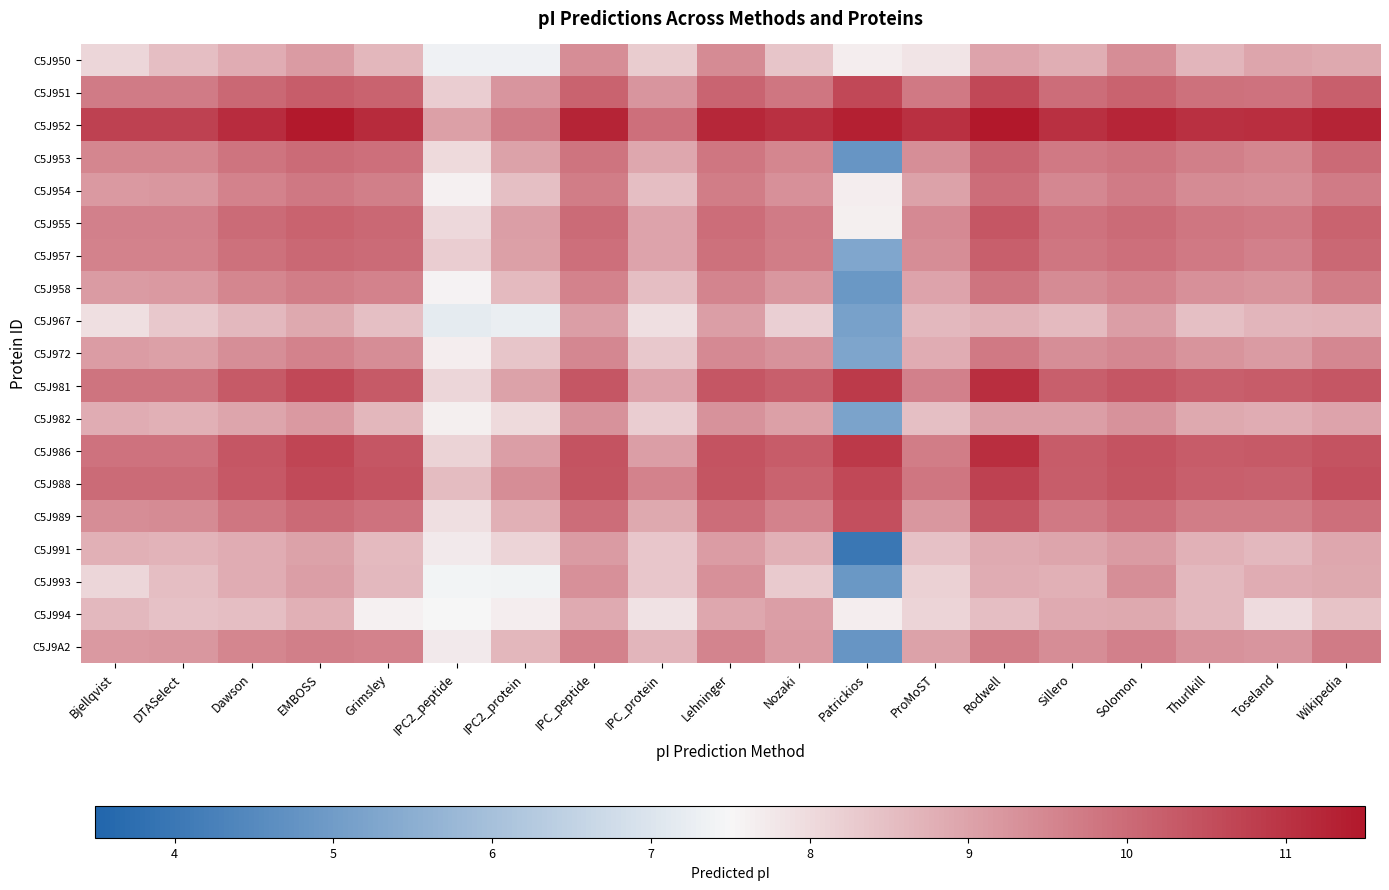

Reading right to left, list all the values displayed in this chart.

C5J950: Wikipedia=8.9	Toseland=8.9	Thurlkill=8.7	Solomon=9.4	Sillero=8.8	Rodwell=9.0	ProMoST=7.8	Patrickios=7.7	Nozaki=8.4	Lehninger=9.4	IPC_protein=8.3	IPC_peptide=9.4	IPC2_protein=7.4	IPC2_peptide=7.4	Grimsley=8.6	EMBOSS=9.1	Dawson=8.8	DTASelect=8.5	Bjellqvist=8.1
C5J951: Wikipedia=10.2	Toseland=9.9	Thurlkill=9.9	Solomon=10.1	Sillero=10.0	Rodwell=10.6	ProMoST=9.7	Patrickios=10.6	Nozaki=9.8	Lehninger=10.1	IPC_protein=9.2	IPC_peptide=10.1	IPC2_protein=9.2	IPC2_peptide=8.2	Grimsley=10.1	EMBOSS=10.2	Dawson=10.1	DTASelect=9.7	Bjellqvist=9.7
C5J952: Wikipedia=11.3	Toseland=11.1	Thurlkill=11.0	Solomon=11.2	Sillero=11.0	Rodwell=11.6	ProMoST=11.1	Patrickios=11.3	Nozaki=11.0	Lehninger=11.2	IPC_protein=9.9	IPC_peptide=11.3	IPC2_protein=9.7	IPC2_peptide=9.0	Grimsley=11.1	EMBOSS=11.5	Dawson=11.1	DTASelect=10.7	Bjellqvist=10.7
C5J953: Wikipedia=10.0	Toseland=9.5	Thurlkill=9.6	Solomon=9.8	Sillero=9.7	Rodwell=10.1	ProMoST=9.4	Patrickios=4.8	Nozaki=9.5	Lehninger=9.8	IPC_protein=8.9	IPC_peptide=9.8	IPC2_protein=9.0	IPC2_peptide=8.0	Grimsley=9.9	EMBOSS=10.0	Dawson=9.8	DTASelect=9.5	Bjellqvist=9.5
C5J954: Wikipedia=9.7	Toseland=9.4	Thurlkill=9.4	Solomon=9.7	Sillero=9.5	Rodwell=10.0	ProMoST=9.0	Patrickios=7.7	Nozaki=9.3	Lehninger=9.7	IPC_protein=8.5	IPC_peptide=9.7	IPC2_protein=8.5	IPC2_peptide=7.6	Grimsley=9.6	EMBOSS=9.8	Dawson=9.6	DTASelect=9.2	Bjellqvist=9.2
C5J955: Wikipedia=10.1	Toseland=9.7	Thurlkill=9.8	Solomon=10.0	Sillero=9.9	Rodwell=10.3	ProMoST=9.4	Patrickios=7.6	Nozaki=9.7	Lehninger=10.0	IPC_protein=9.0	IPC_peptide=10.0	IPC2_protein=9.1	IPC2_peptide=8.1	Grimsley=10.0	EMBOSS=10.1	Dawson=10.0	DTASelect=9.6	Bjellqvist=9.6
C5J957: Wikipedia=10.1	Toseland=9.6	Thurlkill=9.7	Solomon=9.9	Sillero=9.8	Rodwell=10.2	ProMoST=9.4	Patrickios=5.3	Nozaki=9.7	Lehninger=9.9	IPC_protein=9.0	IPC_peptide=9.9	IPC2_protein=9.0	IPC2_peptide=8.2	Grimsley=10.0	EMBOSS=10.0	Dawson=9.9	DTASelect=9.6	Bjellqvist=9.6
C5J958: Wikipedia=9.7	Toseland=9.3	Thurlkill=9.3	Solomon=9.6	Sillero=9.4	Rodwell=9.8	ProMoST=9.0	Patrickios=4.9	Nozaki=9.2	Lehninger=9.6	IPC_protein=8.5	IPC_peptide=9.6	IPC2_protein=8.6	IPC2_peptide=7.6	Grimsley=9.6	EMBOSS=9.7	Dawson=9.5	DTASelect=9.2	Bjellqvist=9.2
C5J967: Wikipedia=8.7	Toseland=8.7	Thurlkill=8.5	Solomon=9.1	Sillero=8.6	Rodwell=8.7	ProMoST=8.6	Patrickios=5.2	Nozaki=8.2	Lehninger=9.1	IPC_protein=7.9	IPC_peptide=9.1	IPC2_protein=7.3	IPC2_peptide=7.2	Grimsley=8.5	EMBOSS=8.9	Dawson=8.6	DTASelect=8.3	Bjellqvist=7.9
C5J972: Wikipedia=9.5	Toseland=9.2	Thurlkill=9.3	Solomon=9.5	Sillero=9.4	Rodwell=9.7	ProMoST=8.8	Patrickios=5.3	Nozaki=9.3	Lehninger=9.5	IPC_protein=8.3	IPC_peptide=9.5	IPC2_protein=8.4	IPC2_peptide=7.7	Grimsley=9.4	EMBOSS=9.6	Dawson=9.4	DTASelect=9.0	Bjellqvist=9.1
C5J981: Wikipedia=10.4	Toseland=10.3	Thurlkill=10.2	Solomon=10.3	Sillero=10.2	Rodwell=11.1	ProMoST=9.6	Patrickios=10.9	Nozaki=10.2	Lehninger=10.3	IPC_protein=9.0	IPC_peptide=10.4	IPC2_protein=9.0	IPC2_peptide=8.1	Grimsley=10.3	EMBOSS=10.6	Dawson=10.3	DTASelect=9.8	Bjellqvist=9.8
C5J982: Wikipedia=9.0	Toseland=8.8	Thurlkill=8.9	Solomon=9.3	Sillero=9.1	Rodwell=9.1	ProMoST=8.5	Patrickios=5.2	Nozaki=9.0	Lehninger=9.3	IPC_protein=8.2	IPC_peptide=9.3	IPC2_protein=8.0	IPC2_peptide=7.6	Grimsley=8.6	EMBOSS=9.2	Dawson=8.9	DTASelect=8.8	Bjellqvist=8.8
C5J986: Wikipedia=10.4	Toseland=10.3	Thurlkill=10.3	Solomon=10.4	Sillero=10.3	Rodwell=11.1	ProMoST=9.7	Patrickios=10.9	Nozaki=10.3	Lehninger=10.4	IPC_protein=9.1	IPC_peptide=10.4	IPC2_protein=9.1	IPC2_peptide=8.1	Grimsley=10.3	EMBOSS=10.7	Dawson=10.3	DTASelect=9.9	Bjellqvist=9.9
C5J988: Wikipedia=10.5	Toseland=10.2	Thurlkill=10.2	Solomon=10.4	Sillero=10.2	Rodwell=10.7	ProMoST=9.8	Patrickios=10.6	Nozaki=10.1	Lehninger=10.4	IPC_protein=9.6	IPC_peptide=10.4	IPC2_protein=9.4	IPC2_peptide=8.5	Grimsley=10.4	EMBOSS=10.6	Dawson=10.3	DTASelect=10.0	Bjellqvist=10.0
C5J989: Wikipedia=9.9	Toseland=9.7	Thurlkill=9.7	Solomon=10.0	Sillero=9.7	Rodwell=10.4	ProMoST=9.2	Patrickios=10.5	Nozaki=9.6	Lehninger=10.0	IPC_protein=8.9	IPC_peptide=10.0	IPC2_protein=8.8	IPC2_peptide=7.9	Grimsley=9.9	EMBOSS=10.0	Dawson=9.8	DTASelect=9.4	Bjellqvist=9.4
C5J991: Wikipedia=8.9	Toseland=8.6	Thurlkill=8.7	Solomon=9.2	Sillero=8.9	Rodwell=8.9	ProMoST=8.4	Patrickios=4.0	Nozaki=8.8	Lehninger=9.1	IPC_protein=8.3	IPC_peptide=9.1	IPC2_protein=8.1	IPC2_peptide=7.7	Grimsley=8.6	EMBOSS=9.0	Dawson=8.8	DTASelect=8.7	Bjellqvist=8.8
C5J993: Wikipedia=8.9	Toseland=8.8	Thurlkill=8.6	Solomon=9.4	Sillero=8.8	Rodwell=8.8	ProMoST=8.2	Patrickios=4.9	Nozaki=8.3	Lehninger=9.3	IPC_protein=8.4	IPC_peptide=9.3	IPC2_protein=7.4	IPC2_peptide=7.4	Grimsley=8.6	EMBOSS=9.1	Dawson=8.8	DTASelect=8.5	Bjellqvist=8.1
C5J994: Wikipedia=8.4	Toseland=8.0	Thurlkill=8.6	Solomon=8.9	Sillero=8.9	Rodwell=8.5	ProMoST=8.1	Patrickios=7.7	Nozaki=9.1	Lehninger=8.9	IPC_protein=7.8	IPC_peptide=8.9	IPC2_protein=7.7	IPC2_peptide=7.5	Grimsley=7.6	EMBOSS=8.8	Dawson=8.5	DTASelect=8.5	Bjellqvist=8.6
C5J9A2: Wikipedia=9.7	Toseland=9.2	Thurlkill=9.3	Solomon=9.6	Sillero=9.4	Rodwell=9.7	ProMoST=9.0	Patrickios=4.8	Nozaki=9.1	Lehninger=9.6	IPC_protein=8.7	IPC_peptide=9.6	IPC2_protein=8.6	IPC2_peptide=7.7	Grimsley=9.6	EMBOSS=9.6	Dawson=9.5	DTASelect=9.2	Bjellqvist=9.2